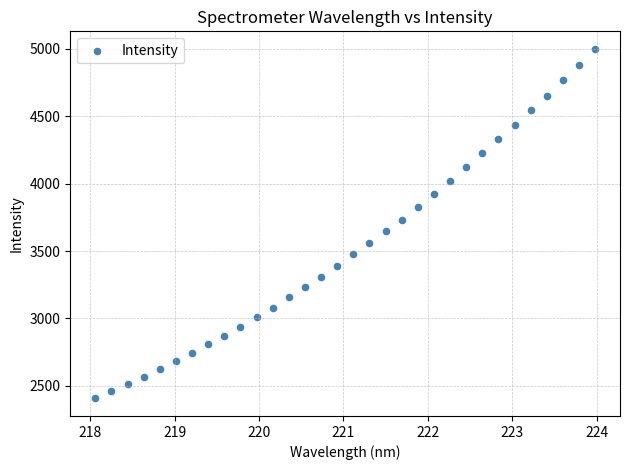

What is the range of X values (max minus min)?

5.9